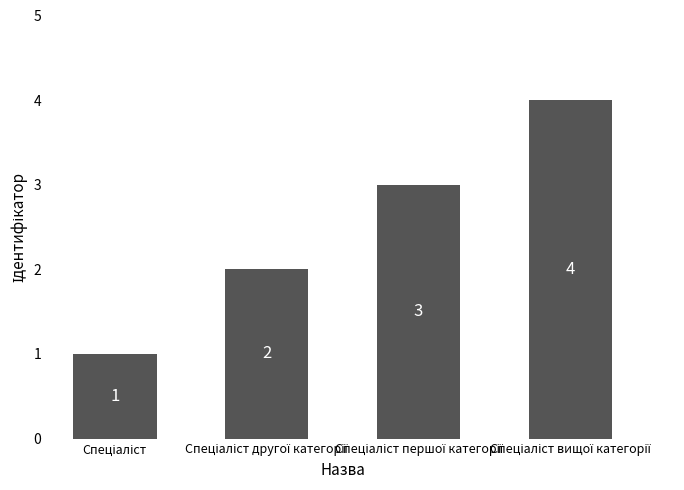

Reading left to right, list all the values displayed in this chart.

1	2	3	4